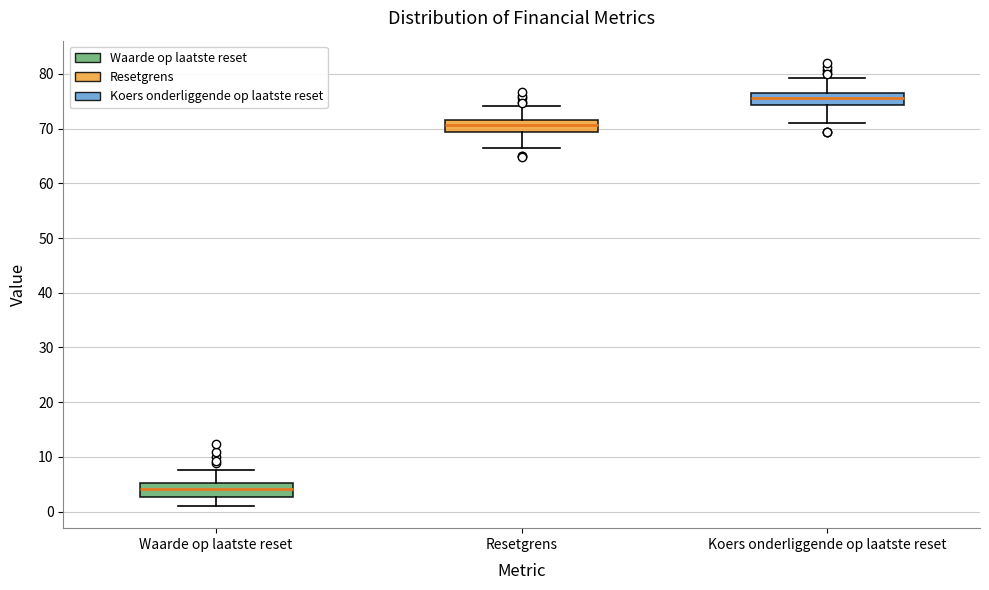

Where is the upper edge of the box for Waarde op laatste reset on the y-axis? The values are not printed on the chart, so give them approximately, as read against the axis.

5